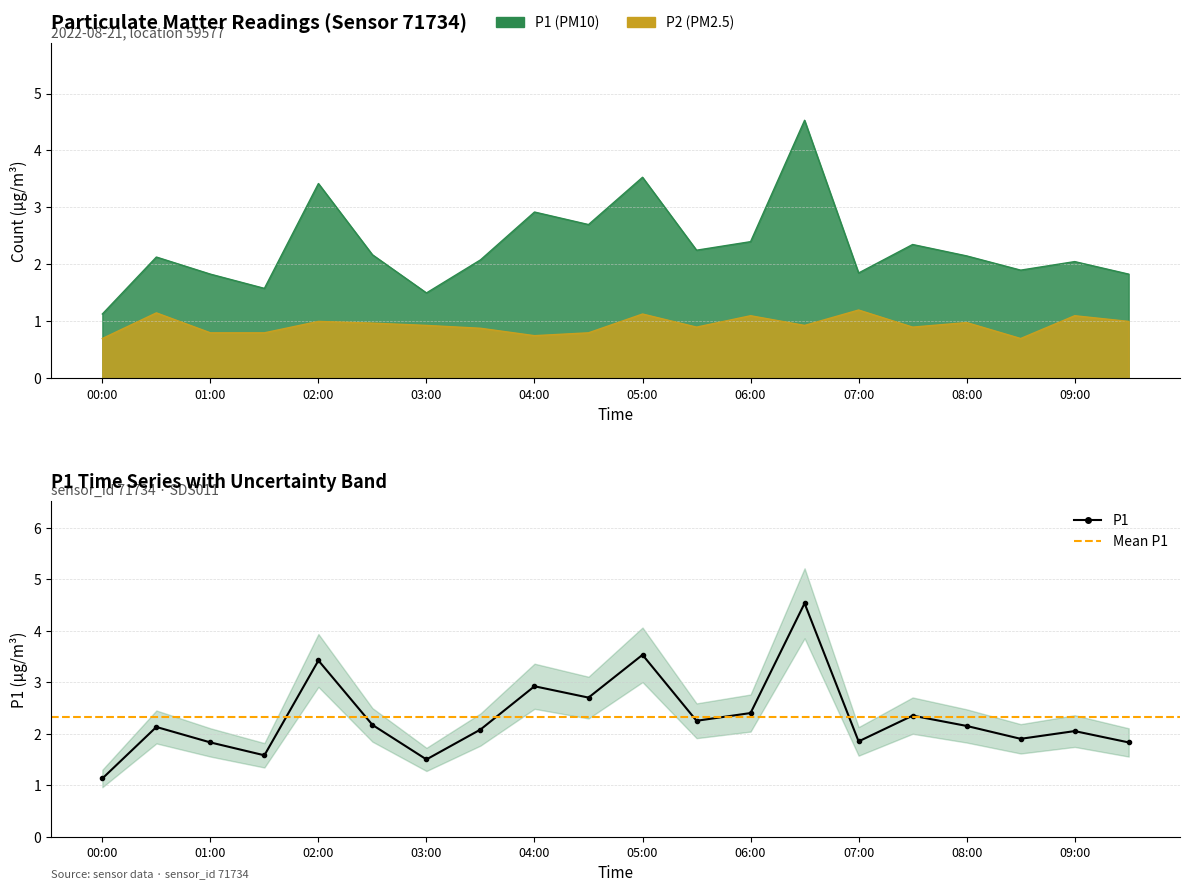

Where is the first local minimum for P1?

01:30